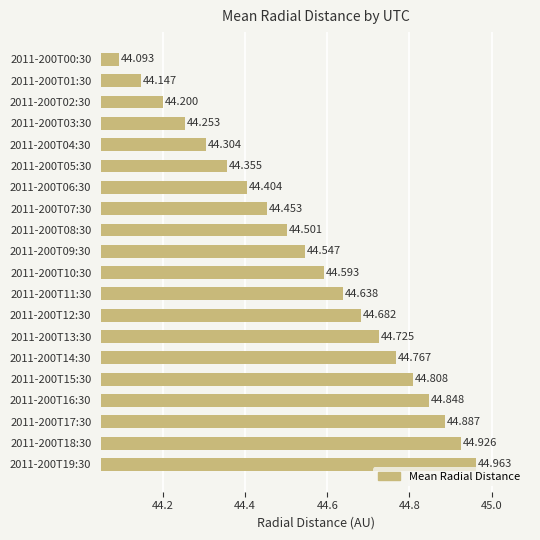

How many series are shown in this chart?

1